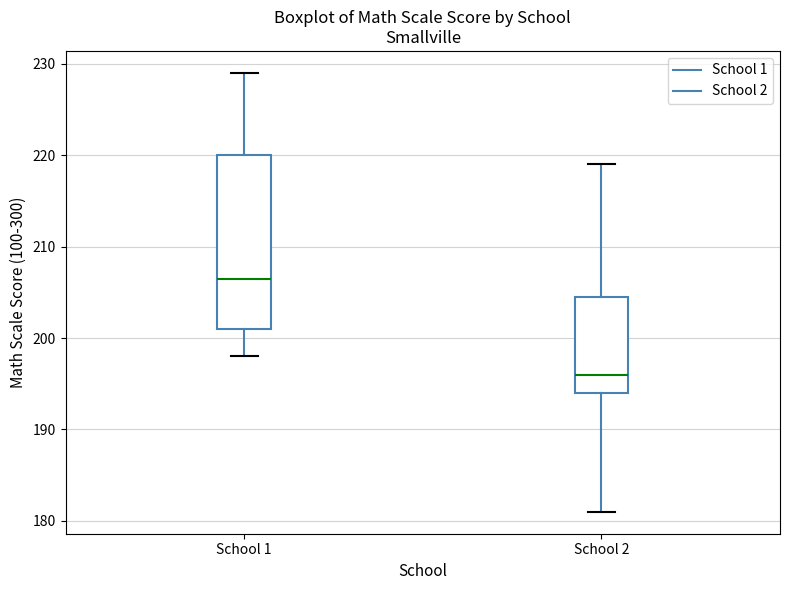

Comparing the boxes themselves (not the whiskers), which one is the tallest?

School 1